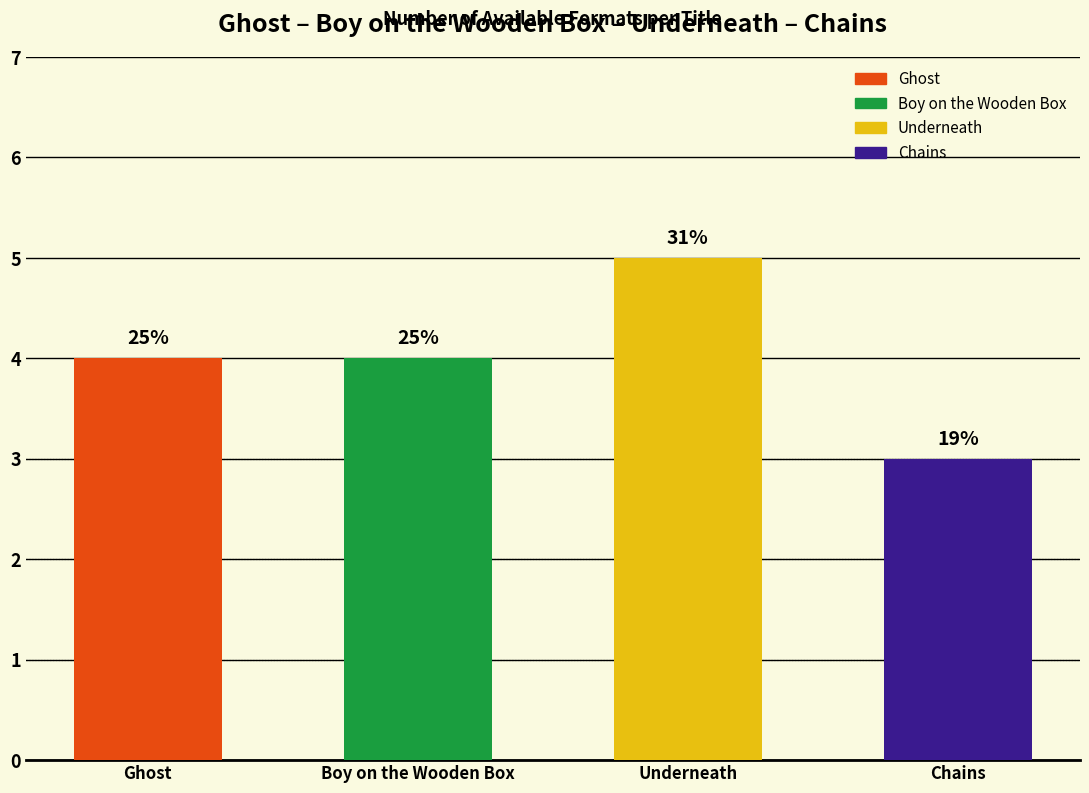

What is the smallest value displayed?

3